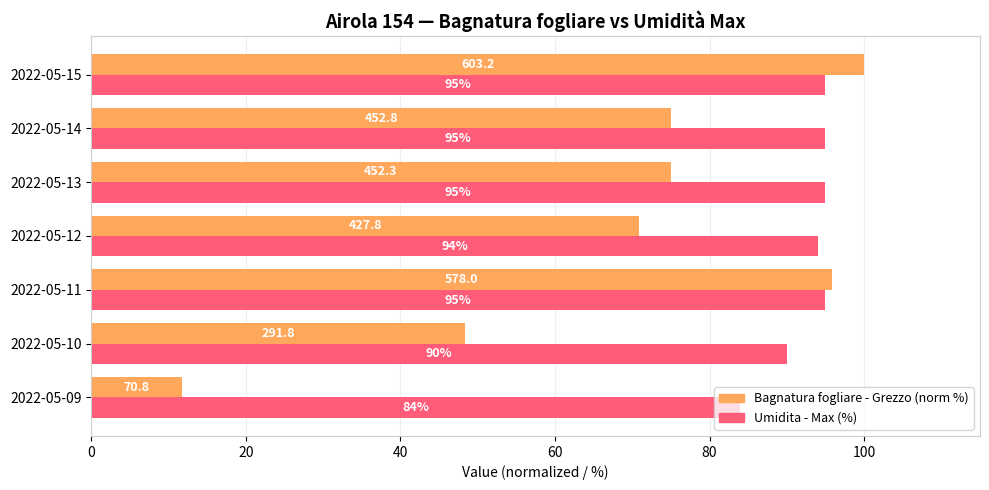

Rank the series by their maximum value, from highest to lowest.

Bagnatura fogliare - Grezzo (norm %), Umidita - Max (%)